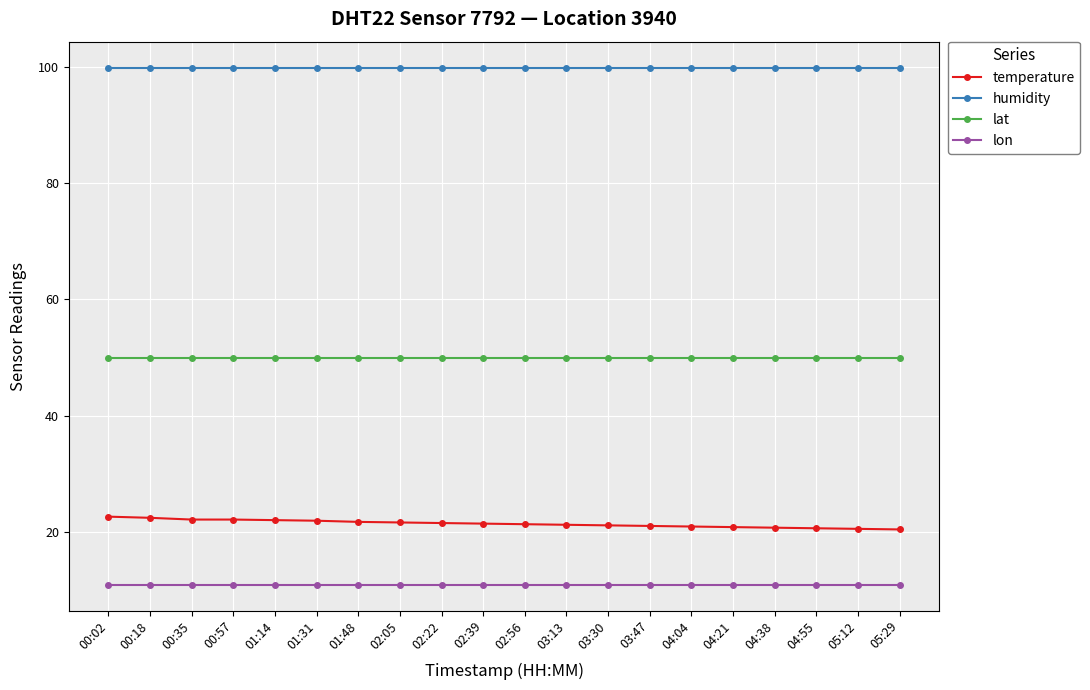

Which series has the largest total across all categories?

humidity